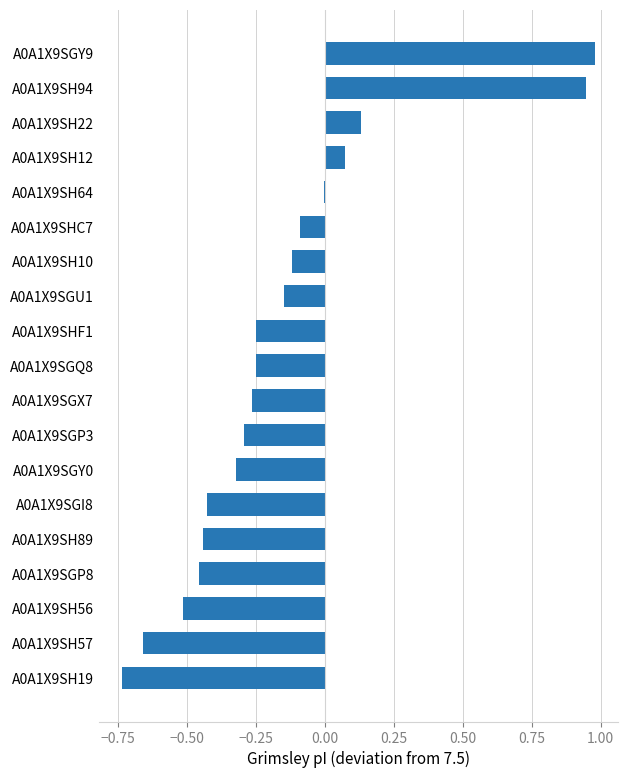

What is the sum of all values?

-2.9